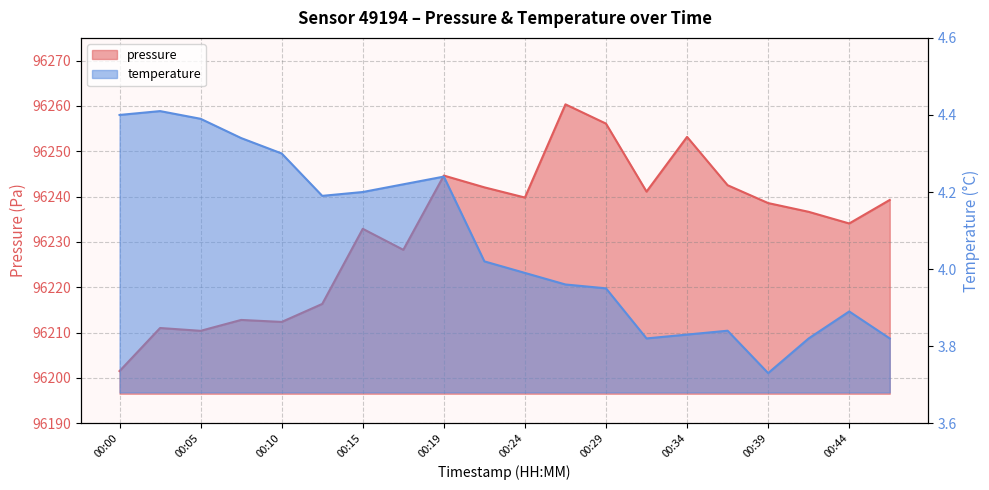

What is the total value across all series at 00:17?

96232.5